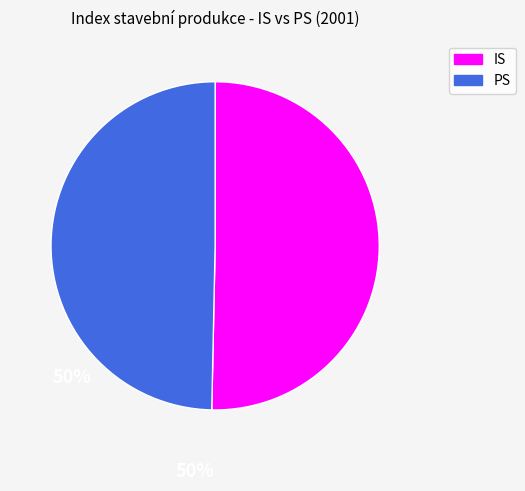

Is there any slice that represents more than half of the pie?

Yes